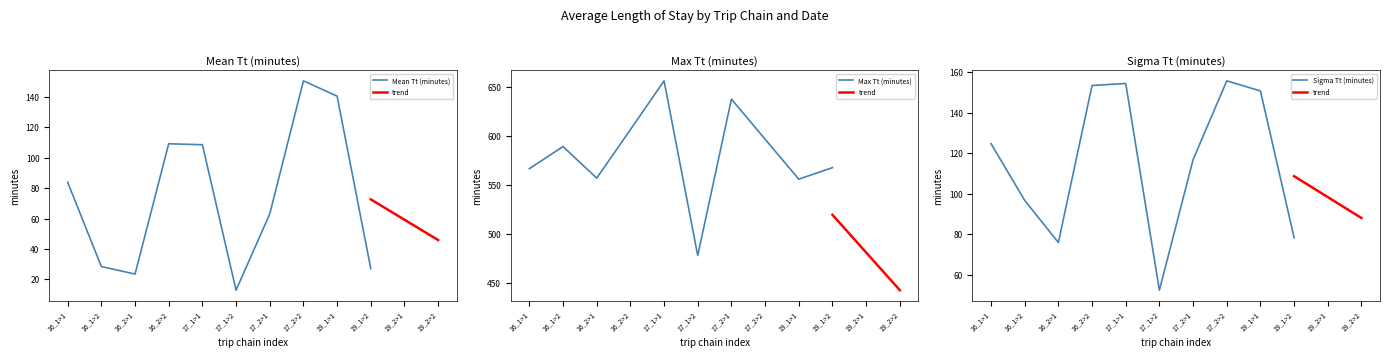

Which category has the lowest value in the Mean Tt (minutes) series?

17_1>2